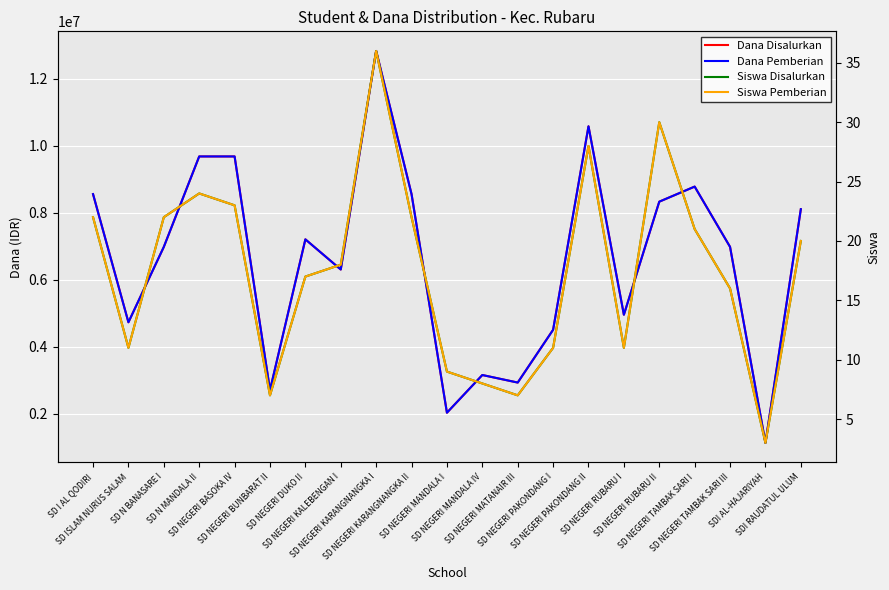

What is the difference between the second highest and minimum values in the Siswa Disalurkan series?

27